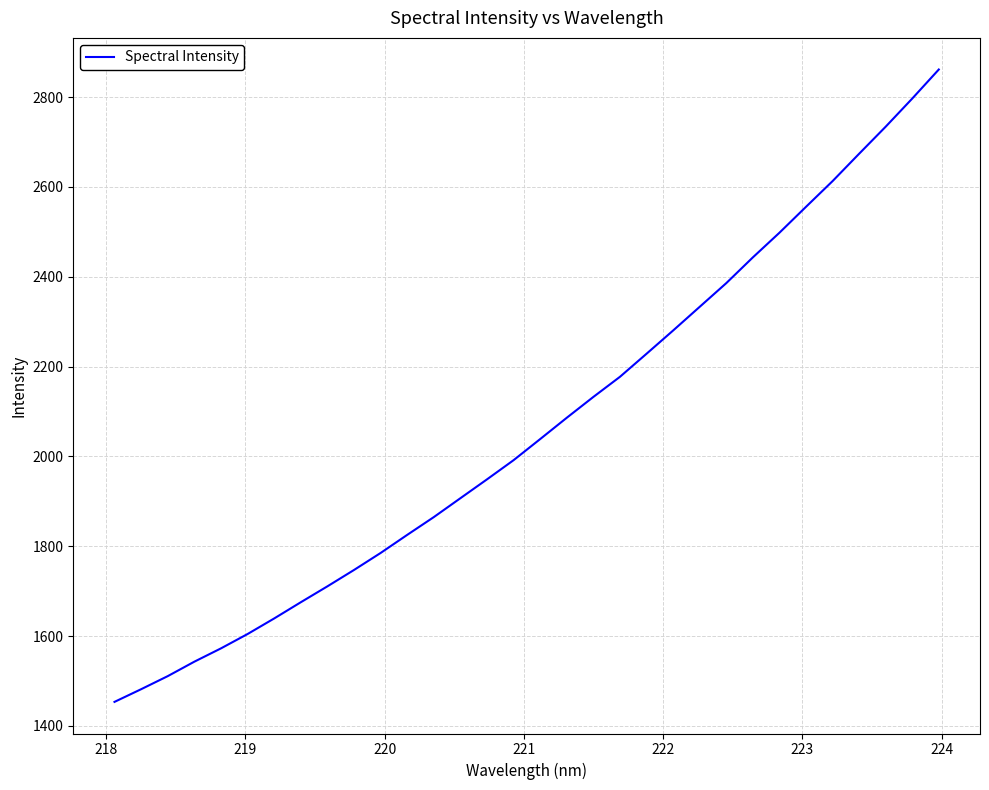

How many series are shown in this chart?

1